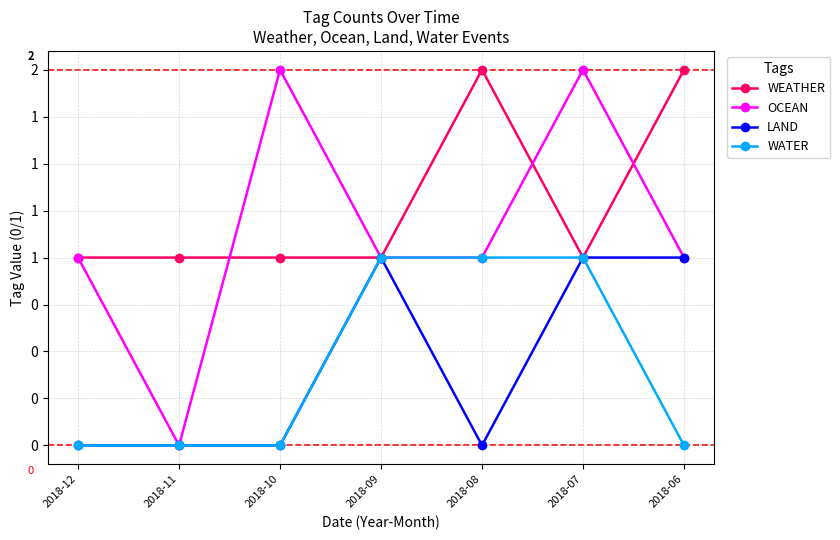

Reading left to right, list all the values displayed in this chart.

WEATHER: 2018-12=1	2018-11=1	2018-10=1	2018-09=1	2018-08=2	2018-07=1	2018-06=2
OCEAN: 2018-12=1	2018-11=0	2018-10=2	2018-09=1	2018-08=1	2018-07=2	2018-06=1
LAND: 2018-12=0	2018-11=0	2018-10=0	2018-09=1	2018-08=0	2018-07=1	2018-06=1
WATER: 2018-12=0	2018-11=0	2018-10=0	2018-09=1	2018-08=1	2018-07=1	2018-06=0